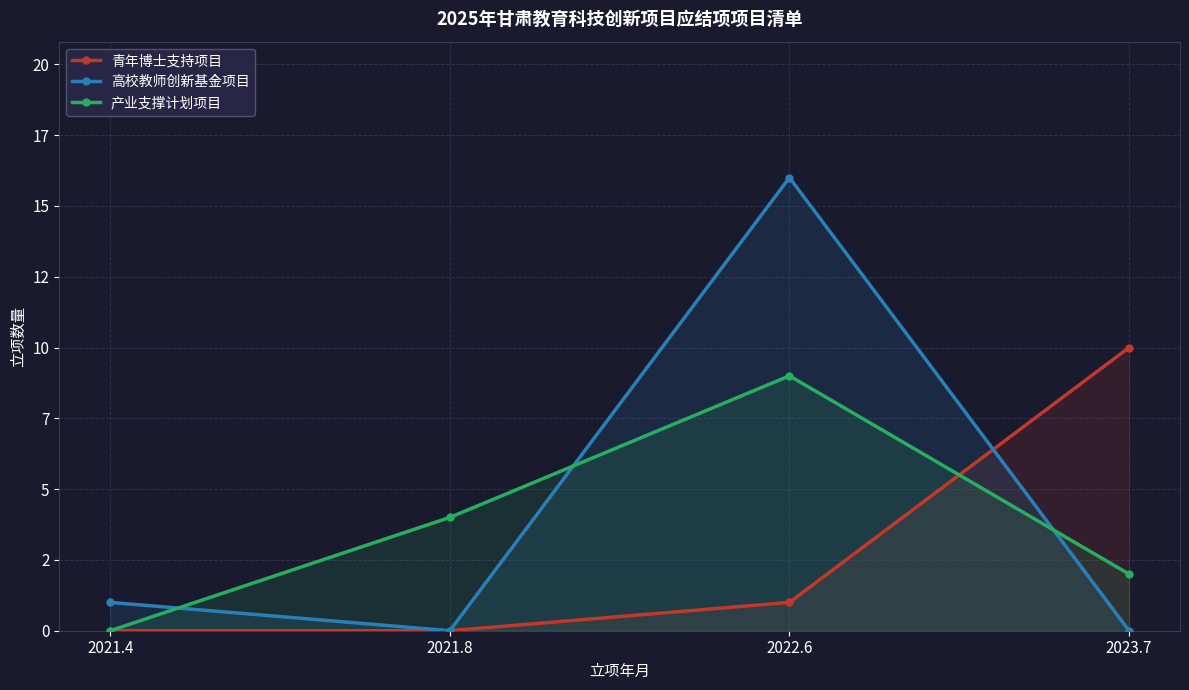

At which category does 高校教师创新基金项目 reach its first local peak?

2022.6